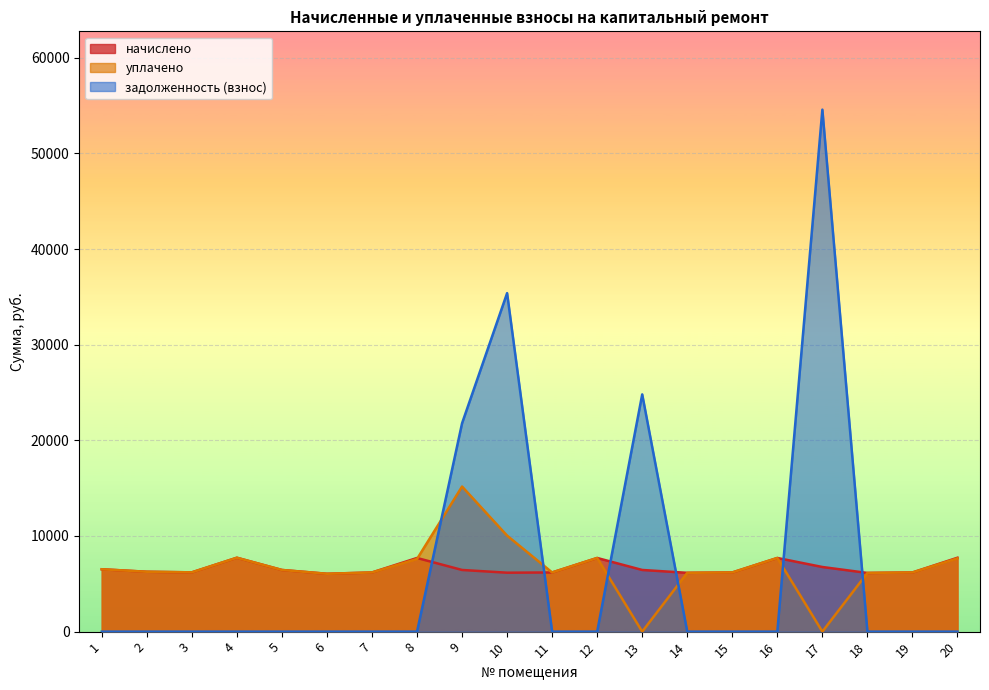

What is the lowest value of the начислено series?

6048.5